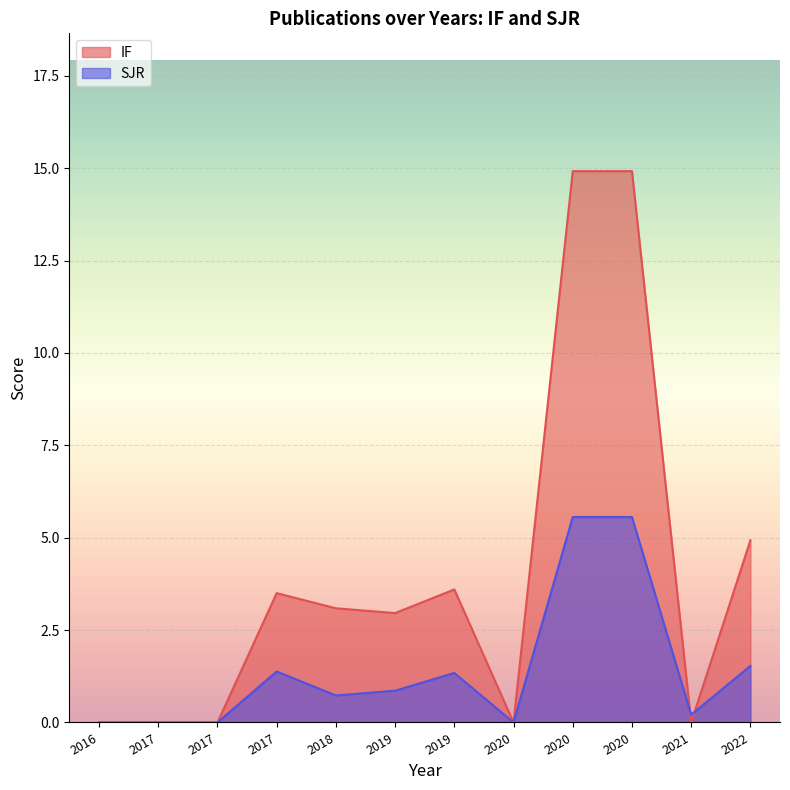

Reading left to right, transcribe all the data shown in this chart.

IF: 0.0	0.0	0.0	3.5	3.1	3.0	3.6	0.0	14.9	14.9	0.0	4.9
SJR: 0.0	0.0	0.0	1.4	0.7	0.9	1.3	0.0	5.6	5.6	0.2	1.5